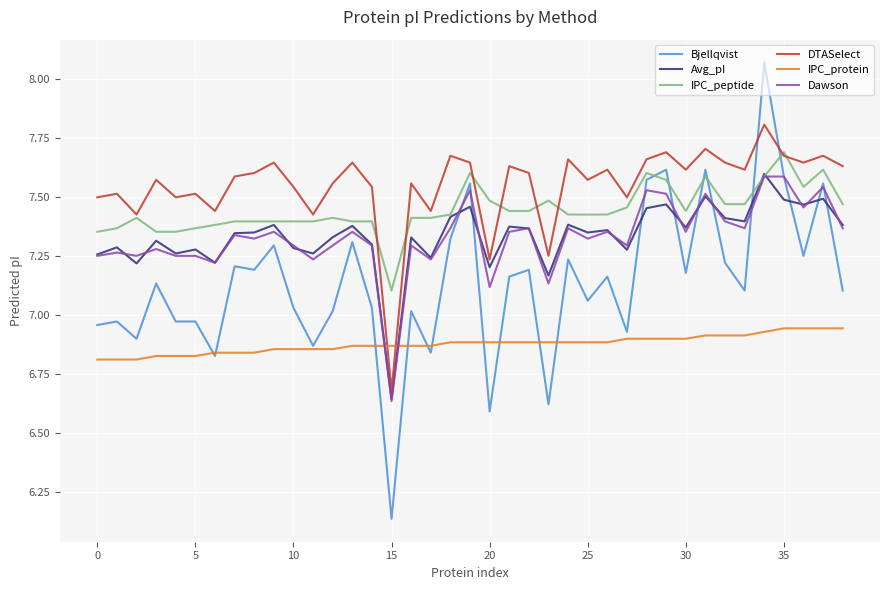

Which series has the largest total across all categories?

DTASelect